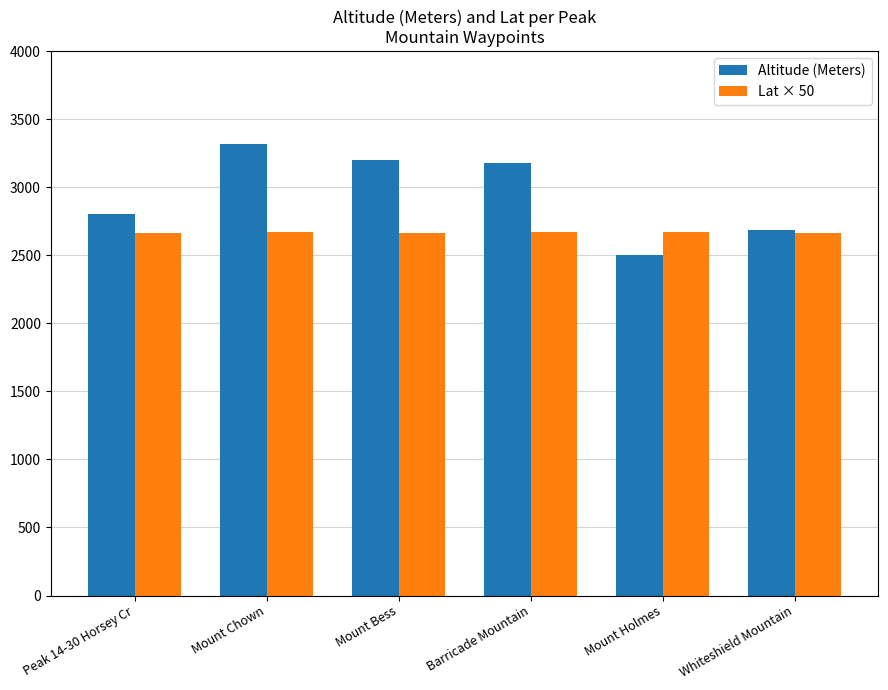

List the series in order of their peak value, highest first.

Altitude (Meters), Lat × 50